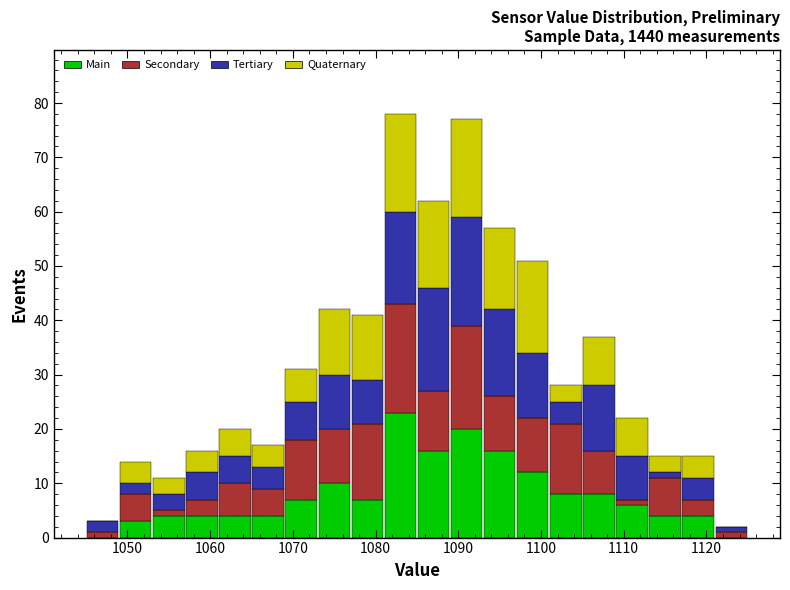

Reading left to right, transcribe this chart: for each stacked bar, give the range it covers on the x-axis and its total height. The values are not printed on the chart, so give them approximately, as read against the axis.

1045 to 1049: 3
1049 to 1053: 14
1053 to 1057: 11
1057 to 1061: 16
1061 to 1065: 20
1065 to 1069: 17
1069 to 1073: 31
1073 to 1077: 42
1077 to 1081: 41
1081 to 1085: 78
1085 to 1089: 62
1089 to 1093: 77
1093 to 1097: 57
1097 to 1101: 51
1101 to 1105: 28
1105 to 1109: 37
1109 to 1113: 22
1113 to 1117: 15
1117 to 1121: 15
1121 to 1125: 2